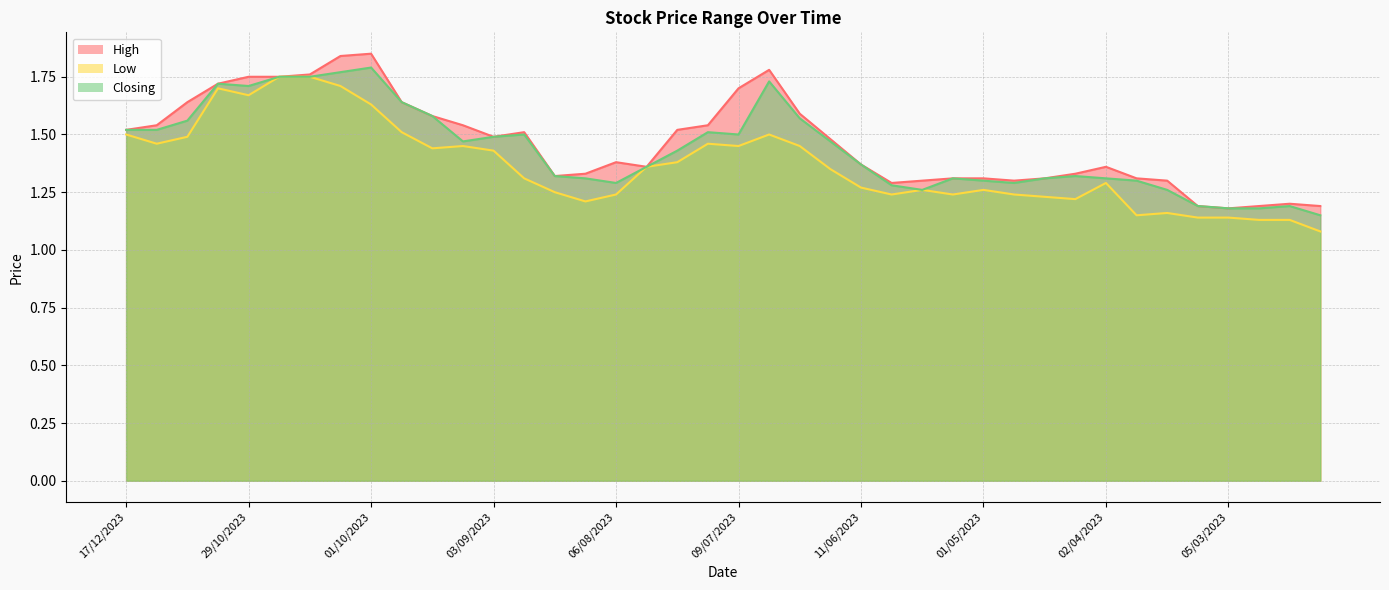

At which category does Closing reach its first local peak?

05/11/2023